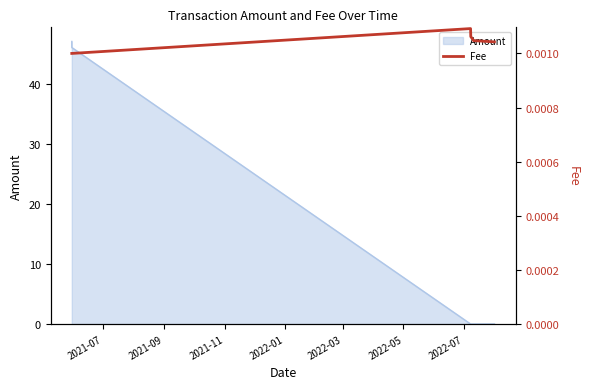

What is the highest value of the Amount series?

47.0